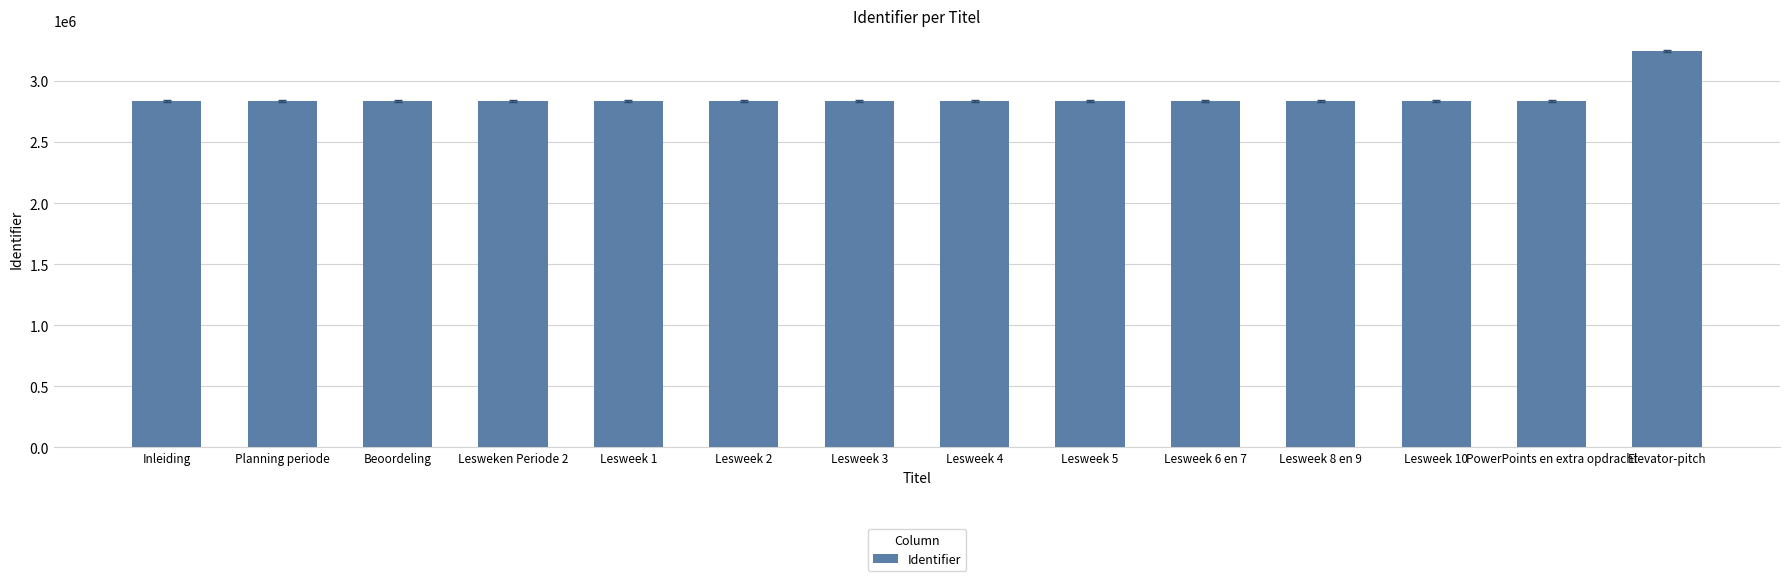

What is the difference between the maximum and minimum values?

410182